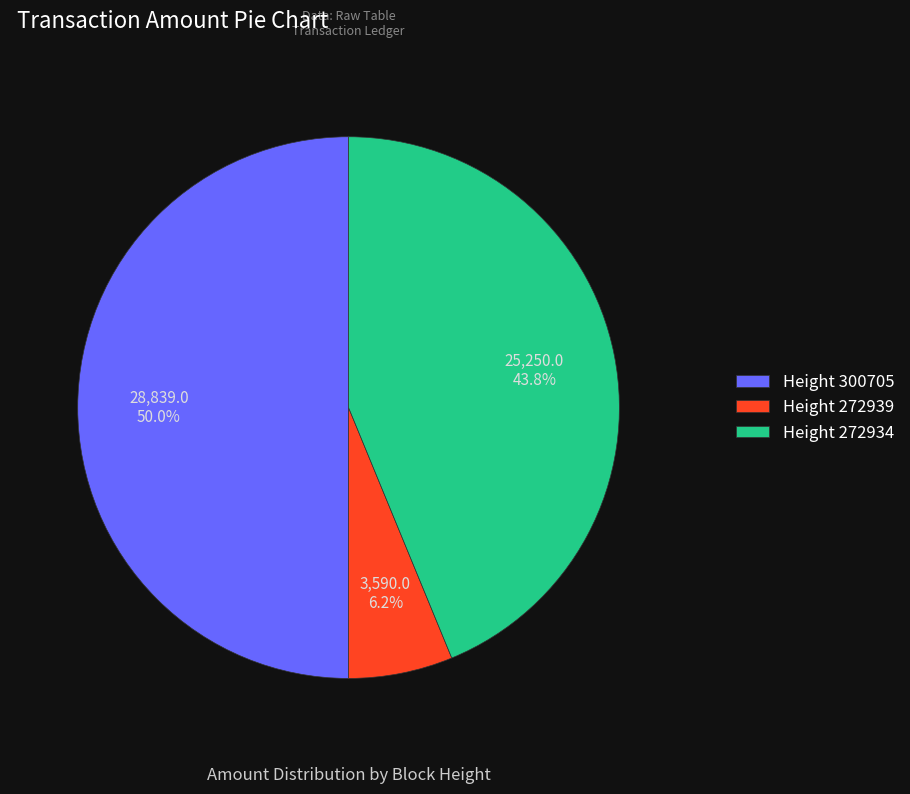

Which slice is the largest?

Height 300705